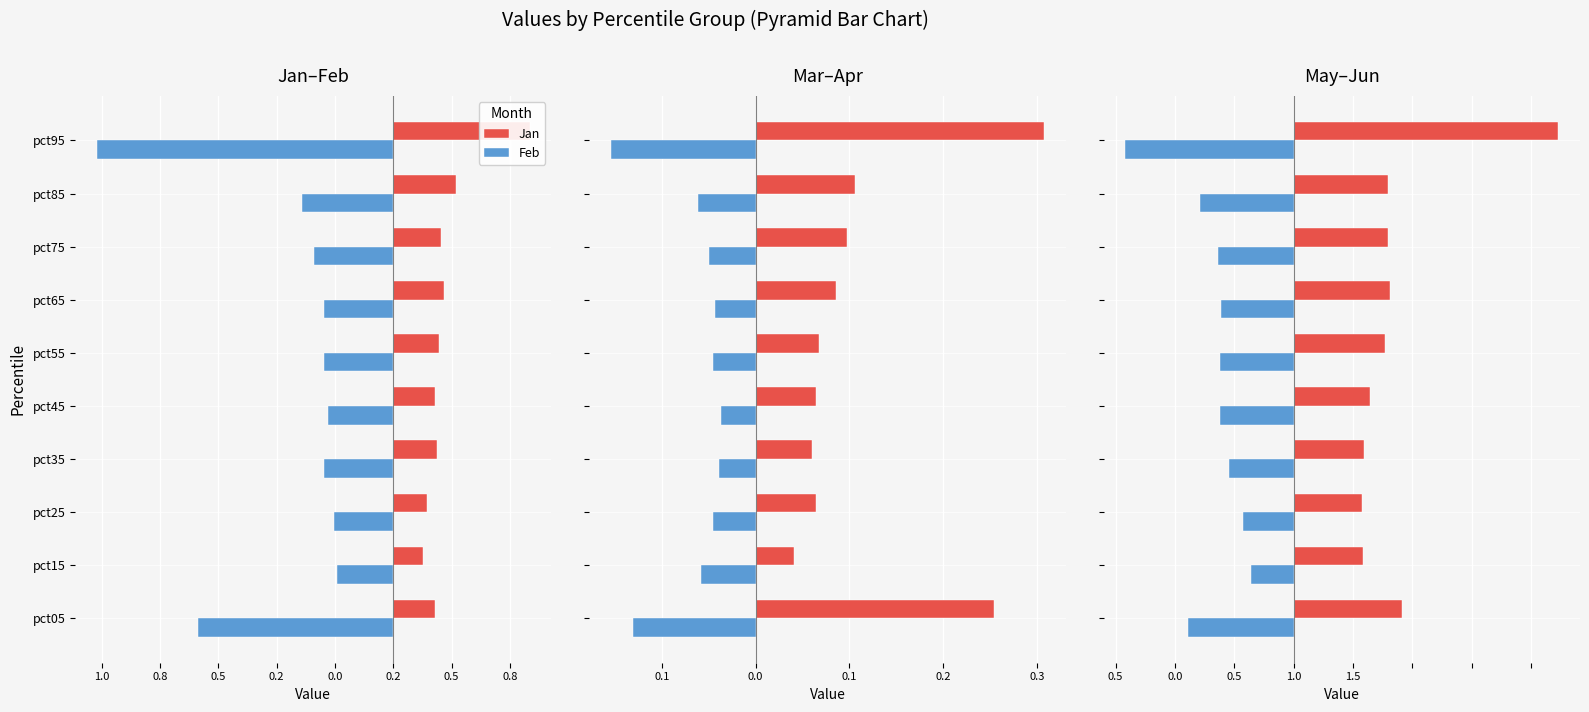

How many series are shown in this chart?

6